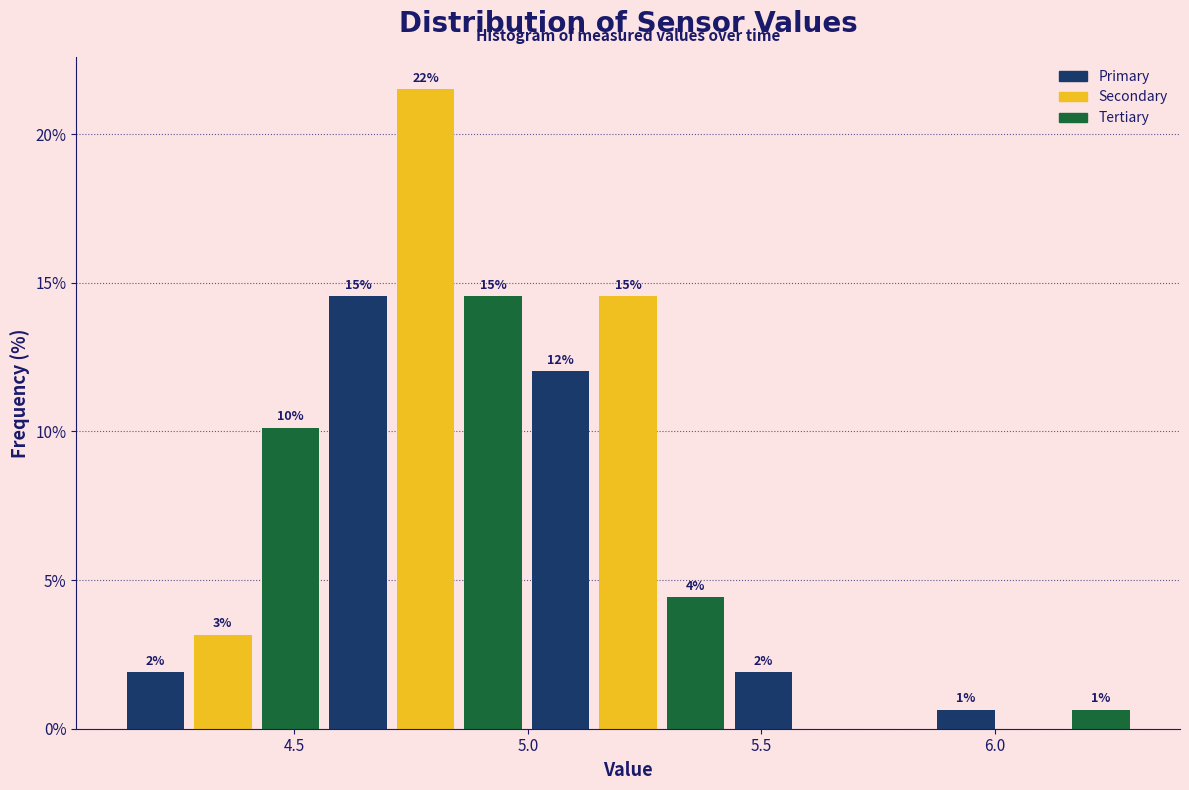

Around what value on the x-axis is the tallest bar? Give the approximate position of its centre, as read against the axis.

4.80